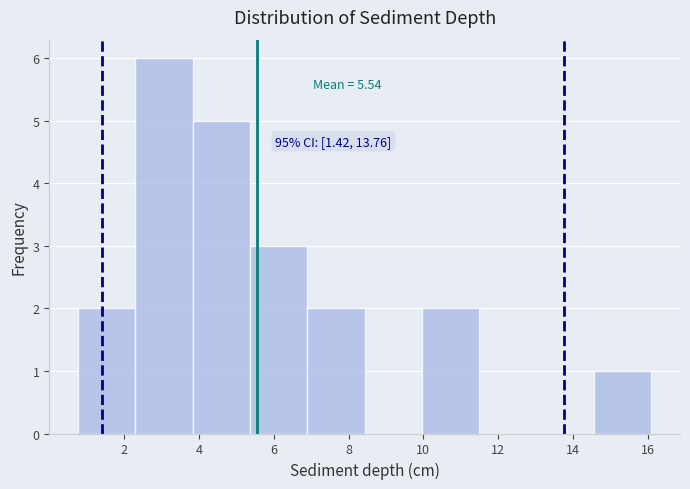

Over which range of the x-axis is the bar tallest?

2.4 to 3.8